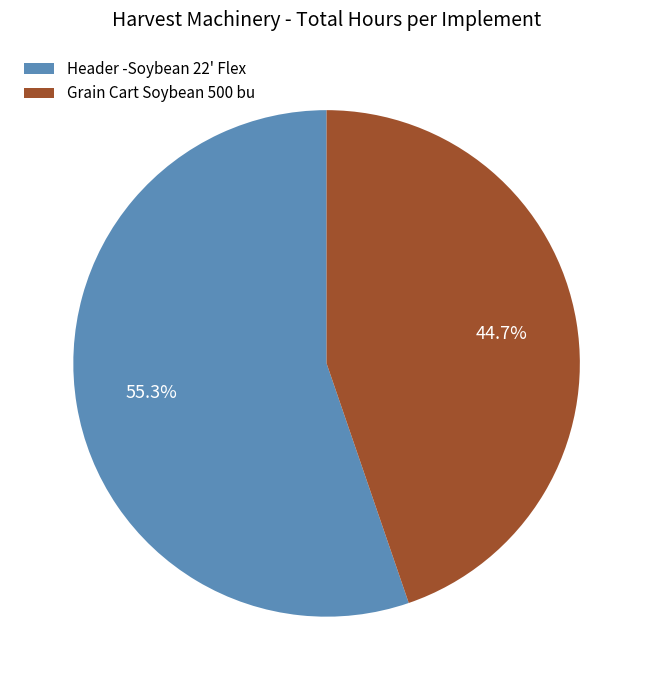

Count the number of slices in the pie.

2